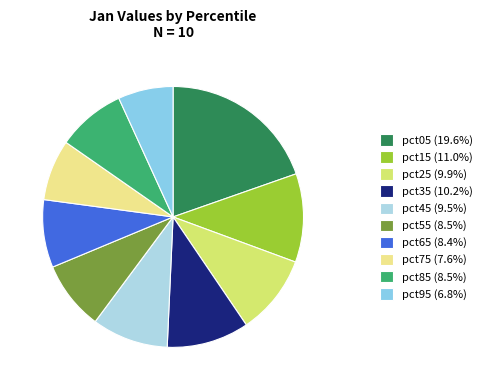

How many slices are in this pie chart?

10